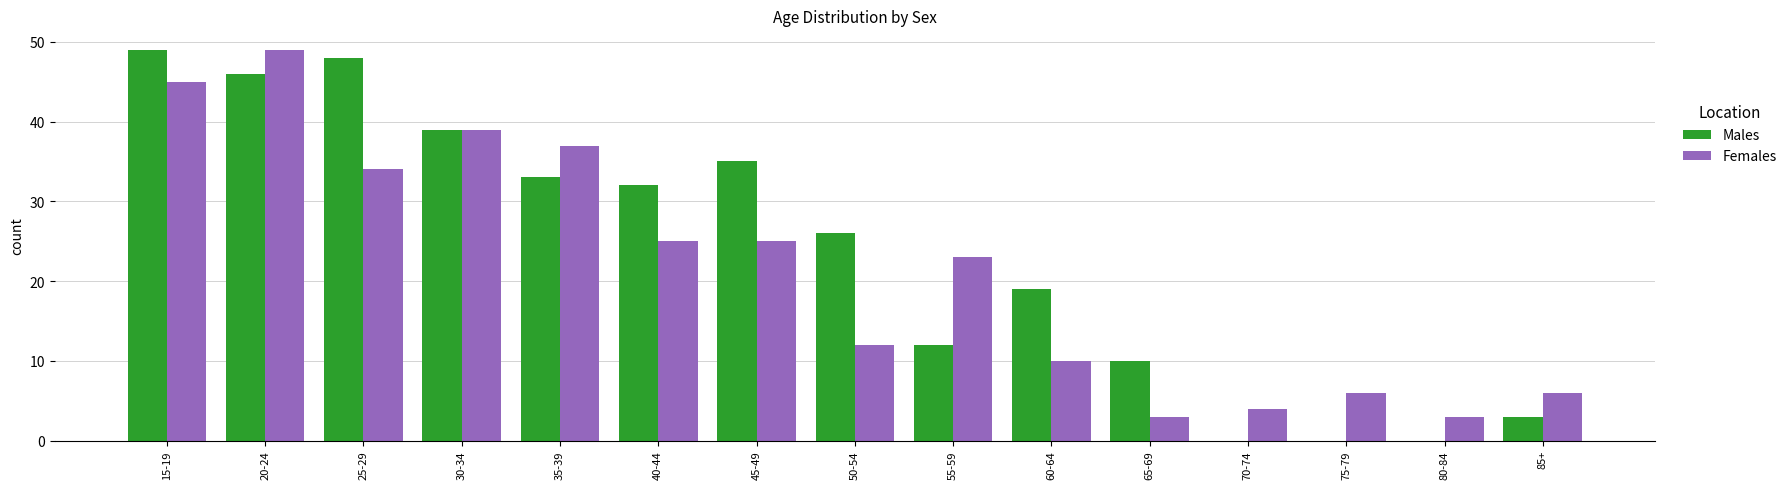

What is the greatest value displayed?

49